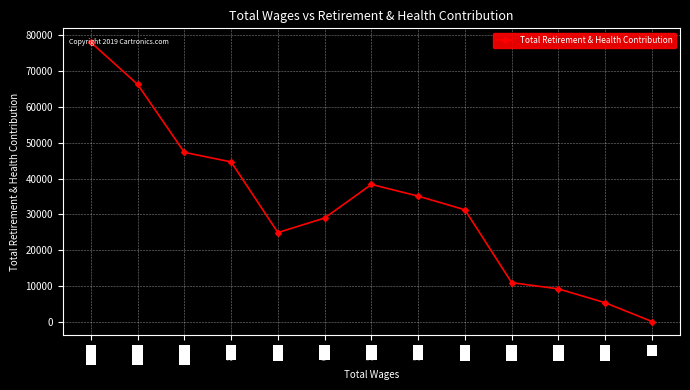

What is the change in value from 34K to 17K?

-3864